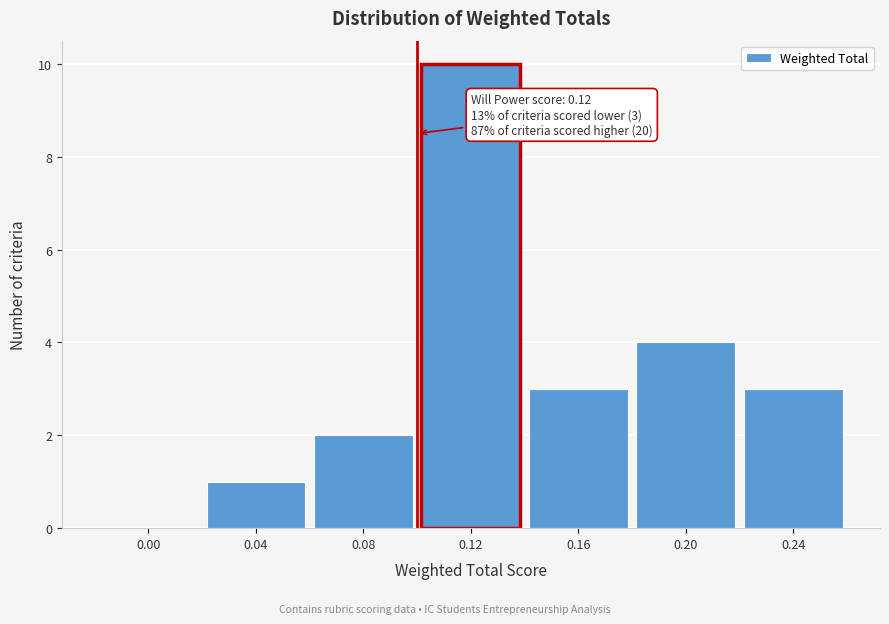

Reading left to right, list all the values displayed in this chart.

0.00=0	0.04=1	0.08=2	0.12=10	0.16=3	0.20=4	0.24=3